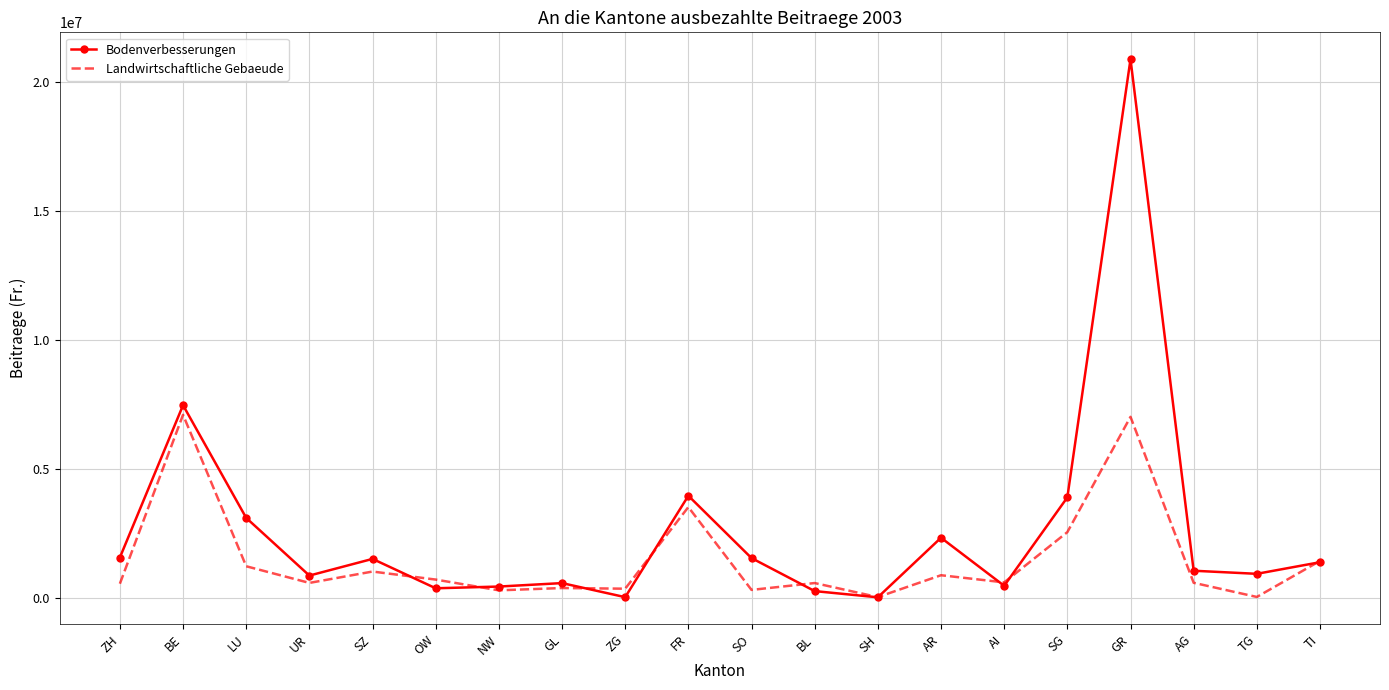

Where is the first local minimum for Landwirtschaftliche Gebaeude?

UR